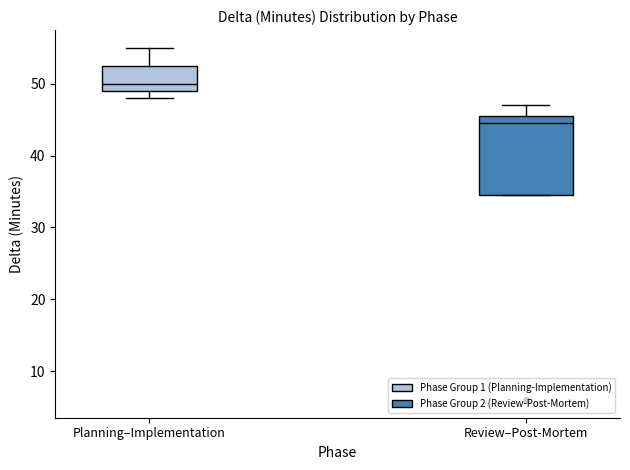

Which box is the tallest, from its lower edge to its upper edge?

Review–Post-Mortem